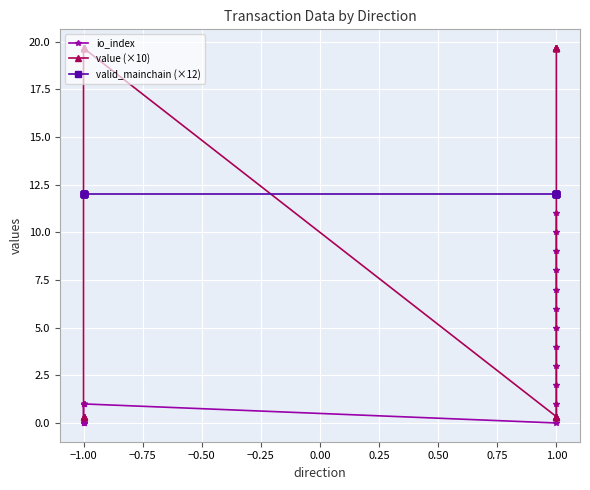

Reading left to right, extract all data points from this chart.

io_index: 0.0	0.0	0.0	0.0	0.0	0.0	1.0	1.0	1.0	1.0	1.0	1.0	0.0	1.0	2.0	3.0	4.0	5.0	6.0	7.0	8.0	9.0	10.0	11.0
value (×10): 0.3	0.3	0.3	0.3	0.3	0.3	19.7	19.7	19.7	19.7	19.7	19.7	0.3	0.3	0.3	0.3	0.3	0.3	19.7	19.7	19.7	19.7	19.7	19.7
valid_mainchain (×12): 12.0	12.0	12.0	12.0	12.0	12.0	12.0	12.0	12.0	12.0	12.0	12.0	12.0	12.0	12.0	12.0	12.0	12.0	12.0	12.0	12.0	12.0	12.0	12.0